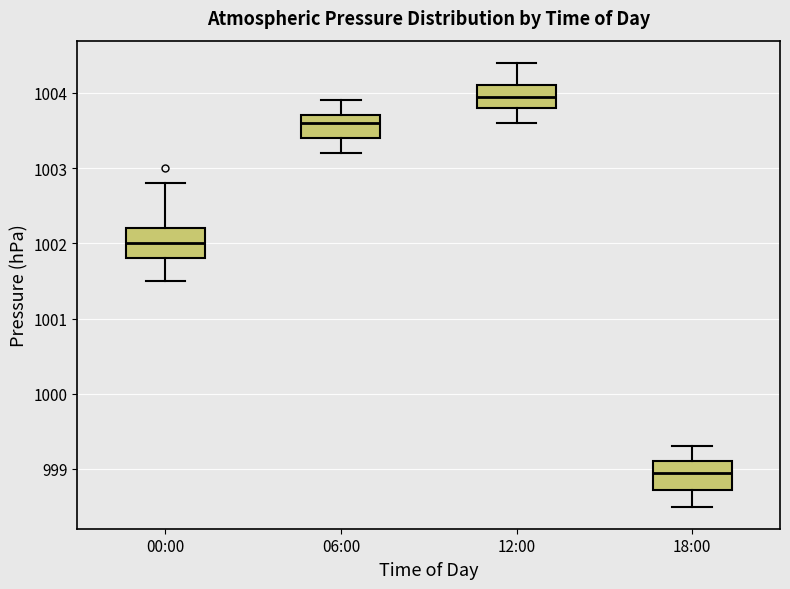

Which box has the lowest median line?

18:00